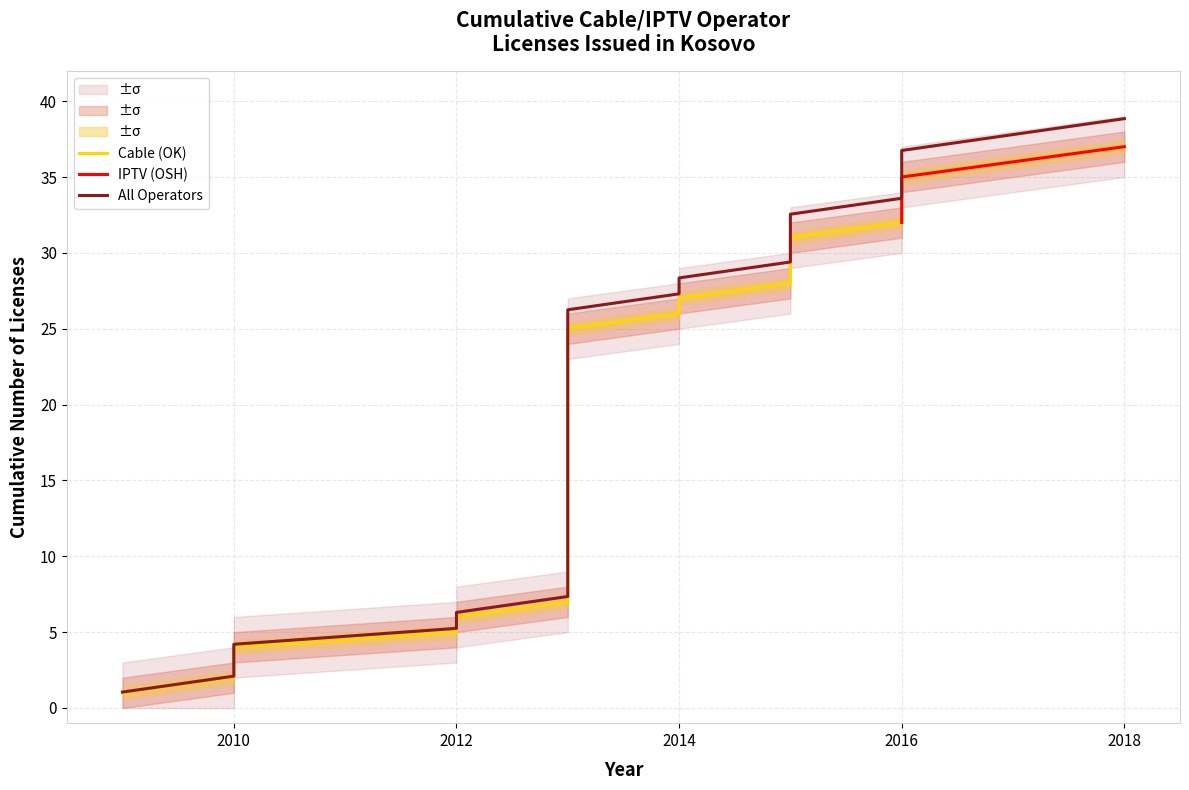

Is the value of upper_band2 at 2009 greater than the value of lower_band at 2013?

No